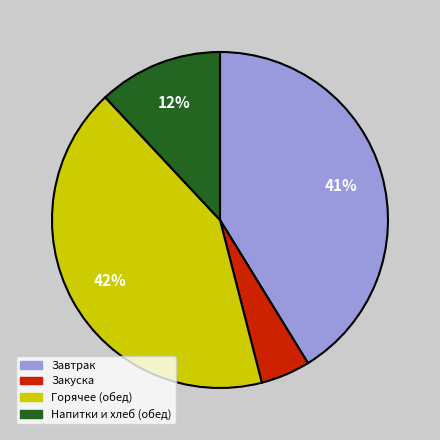

Is Горячее (обед) the majority of the pie?

No